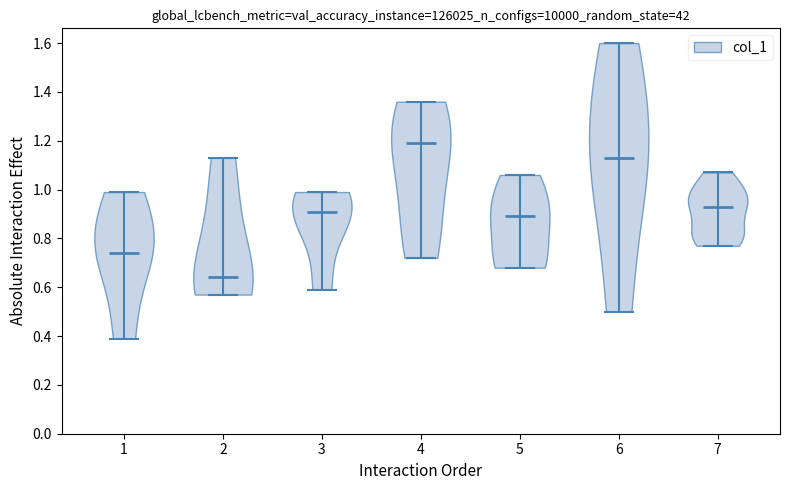

Reading left to right, read every violin against the y-axis: where its median line is, and the lowest and highest points it reaches. The values are not printed on the chart, so give them approximately, as read against the axis.

1: median line 0.74, lowest point 0.40, highest point 1.00
2: median line 0.64, lowest point 0.58, highest point 1.14
3: median line 0.92, lowest point 0.60, highest point 1.00
4: median line 1.20, lowest point 0.72, highest point 1.36
5: median line 0.90, lowest point 0.68, highest point 1.06
6: median line 1.14, lowest point 0.50, highest point 1.60
7: median line 0.94, lowest point 0.78, highest point 1.08